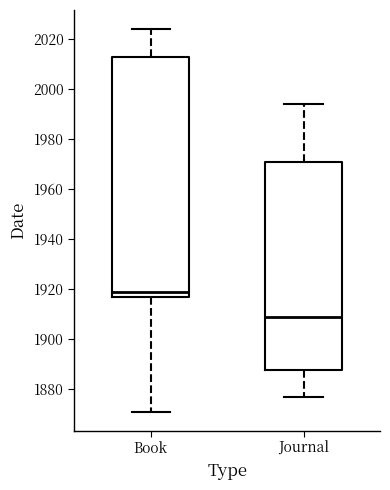

Comparing the boxes themselves (not the whiskers), which one is the tallest?

Book